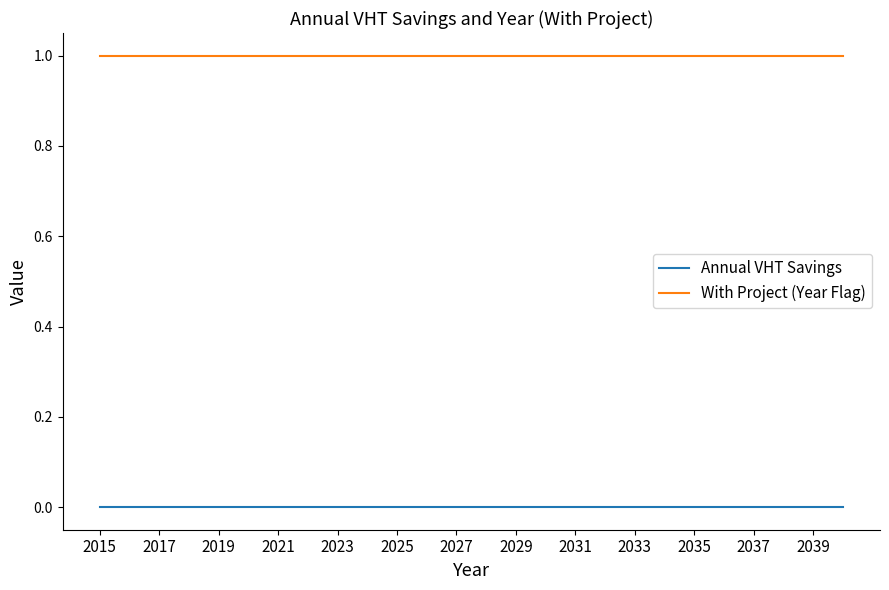

Reading left to right, what are all the values shown in this chart?

Annual VHT Savings: 0	0	0	0	0	0	0	0	0	0	0	0	0	0	0	0	0	0	0	0	0	0	0	0	0	0
With Project (Year Flag): 1	1	1	1	1	1	1	1	1	1	1	1	1	1	1	1	1	1	1	1	1	1	1	1	1	1